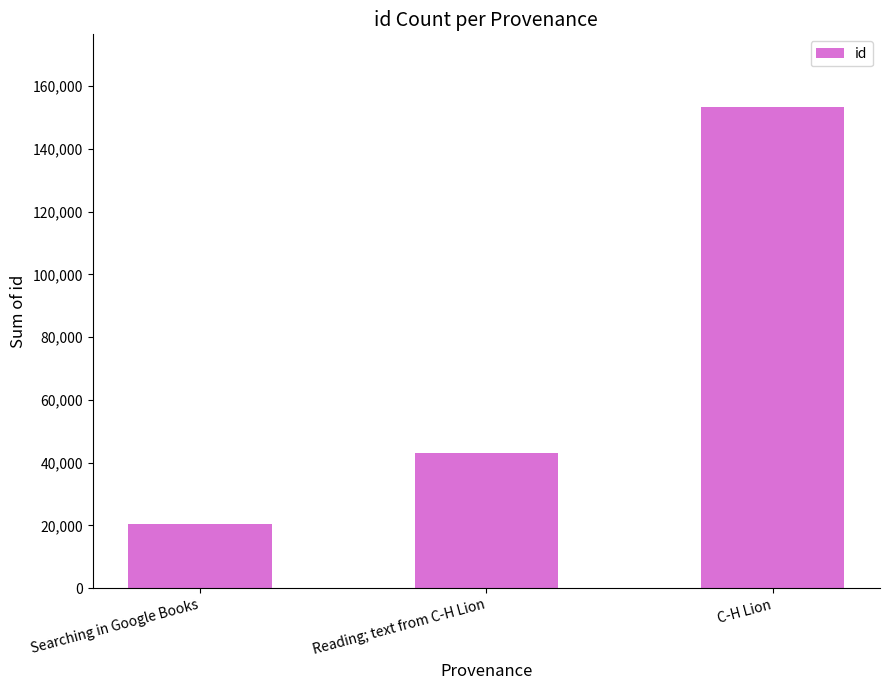

Reading left to right, what are all the values shown in this chart?

20542	43163	153497